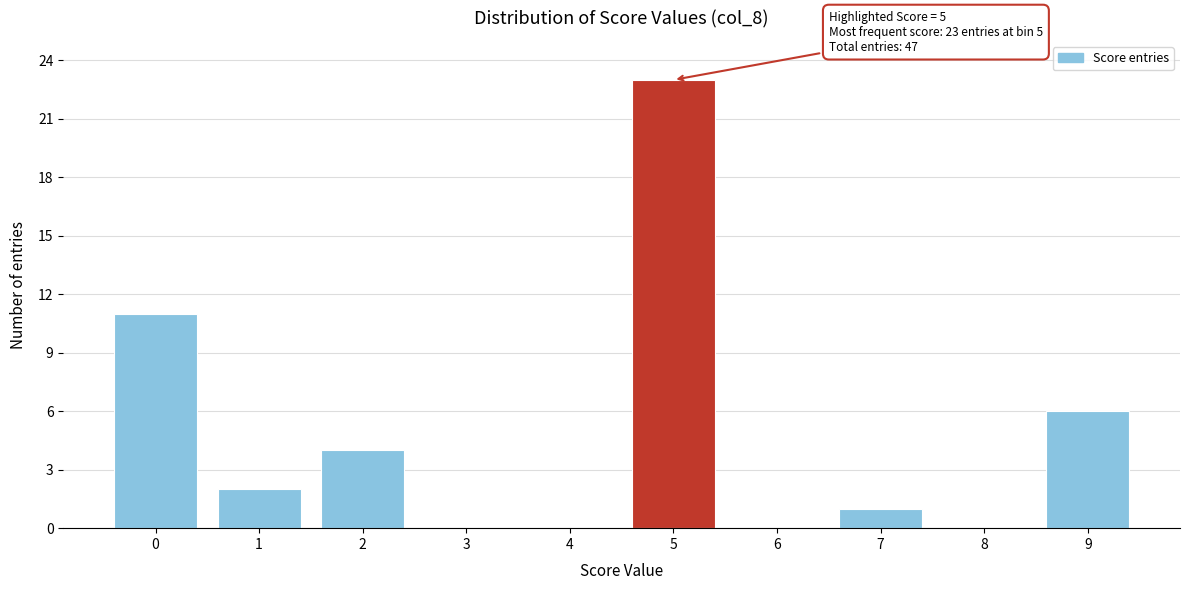

Reading left to right, list all the values displayed in this chart.

0=11	1=2	2=4	3=0	4=0	5=23	6=0	7=1	8=0	9=6